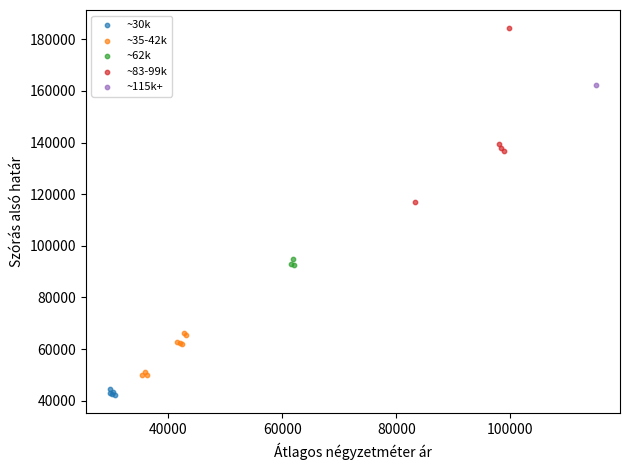

What are all the series names shown in the legend?

~30k, ~35-42k, ~62k, ~83-99k, ~115k+